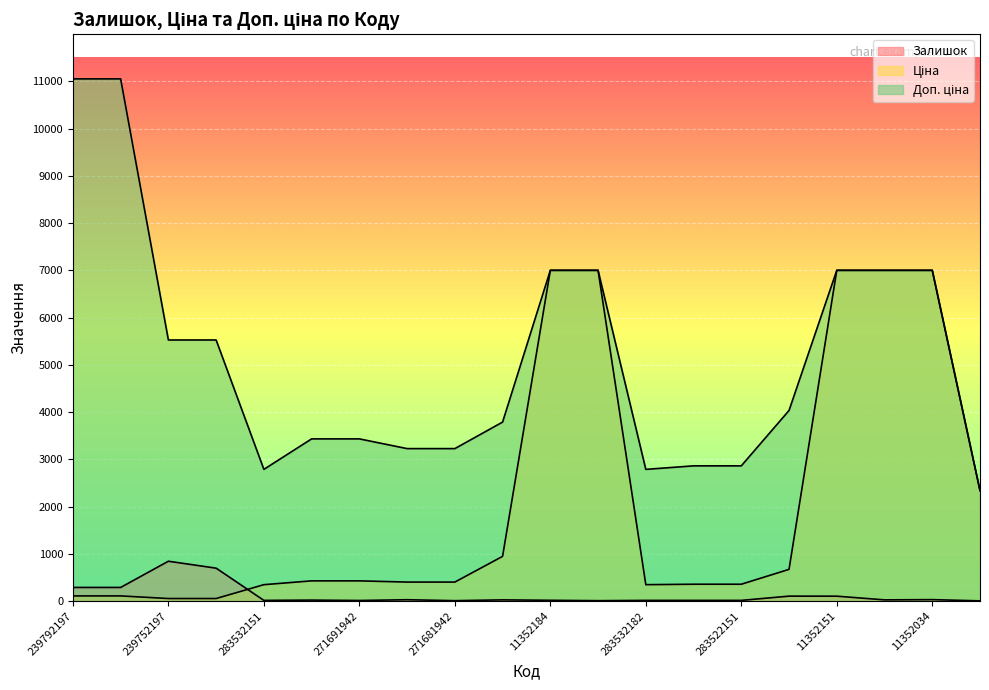

How many lines are shown in the chart?

3